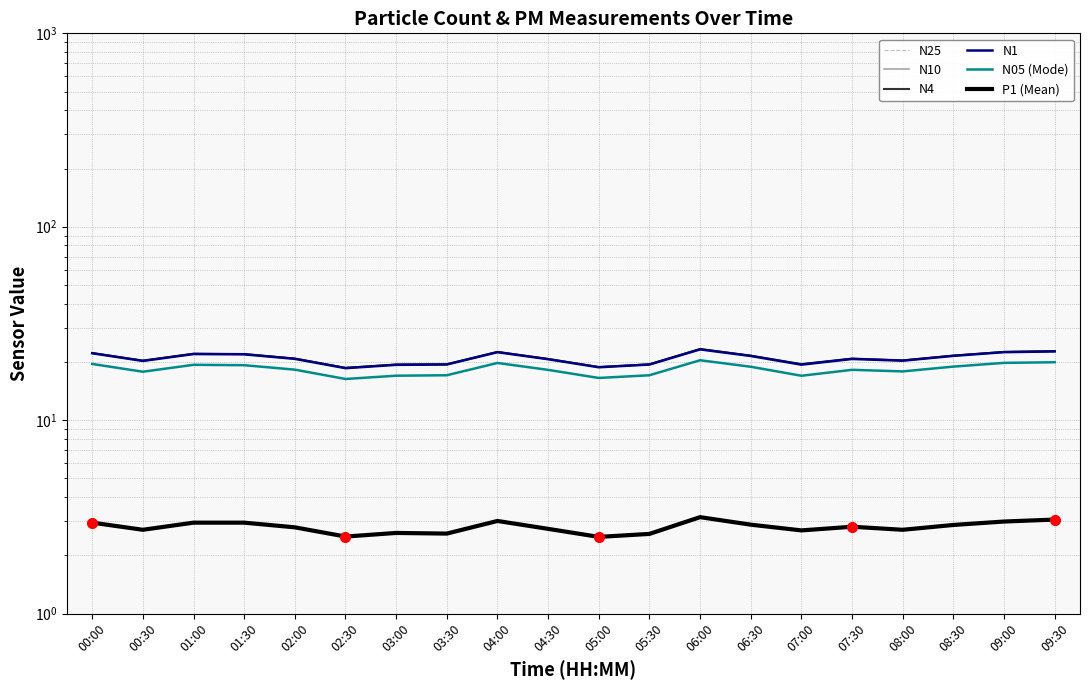

Which series has the largest total across all categories?

N4